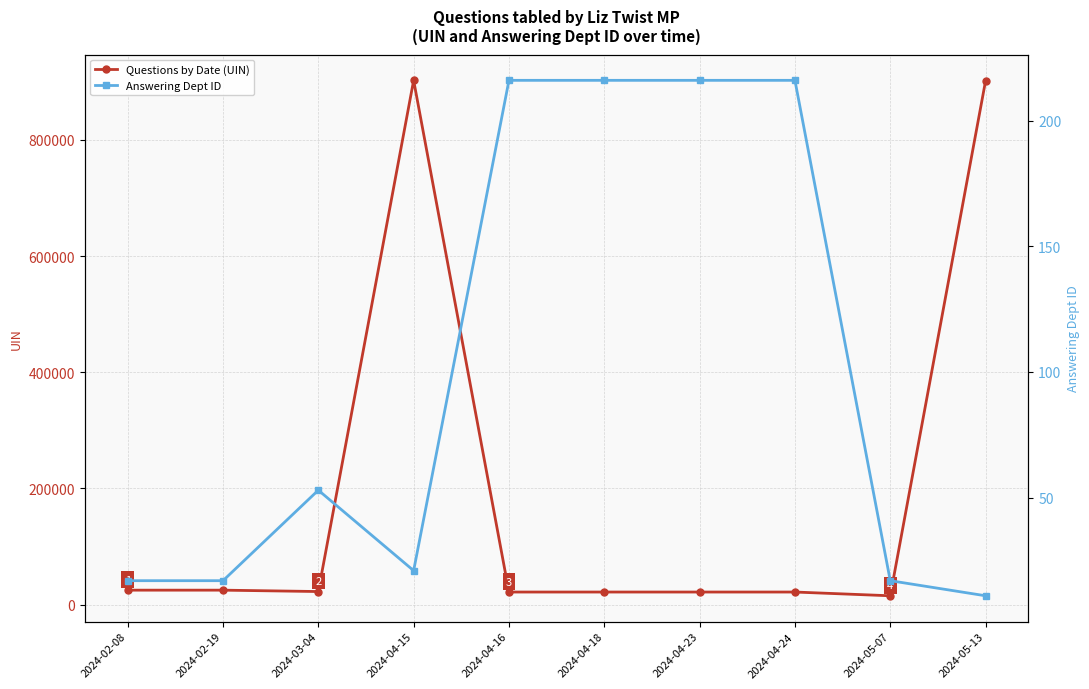

List the series in order of their peak value, lowest first.

Answering Dept ID, Questions by Date (UIN)